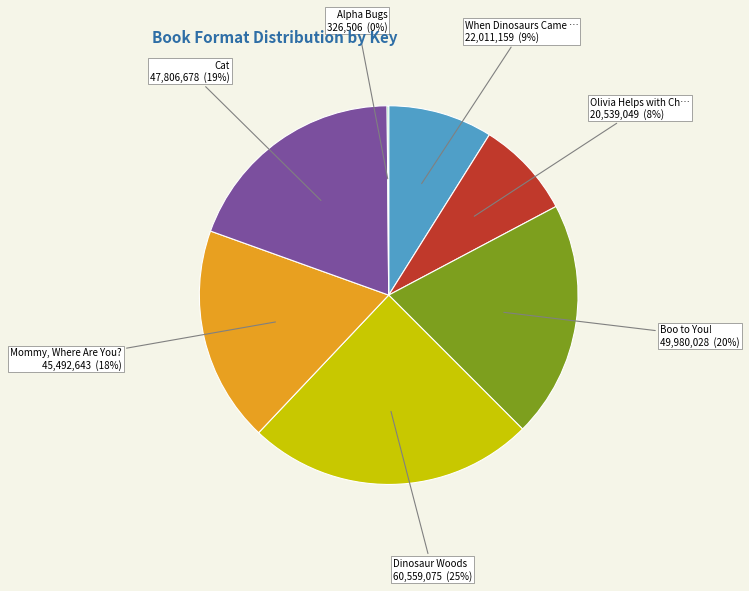

Is there a majority slice in this chart?

No